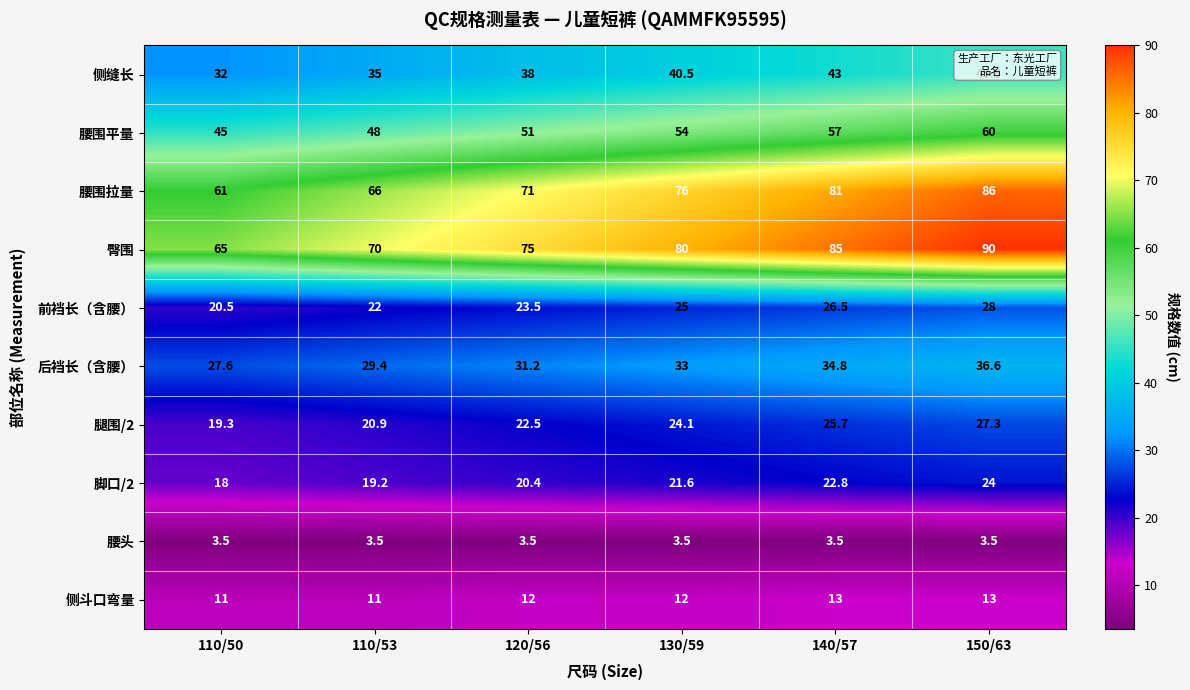

At 120/56, list the series in order from smallest to largest.

腰头, 侧斗口弯量, 脚口/2, 腿围/2, 前裆长（含腰）, 后裆长（含腰）, 侧缝长, 腰围平量, 腰围拉量, 臀围